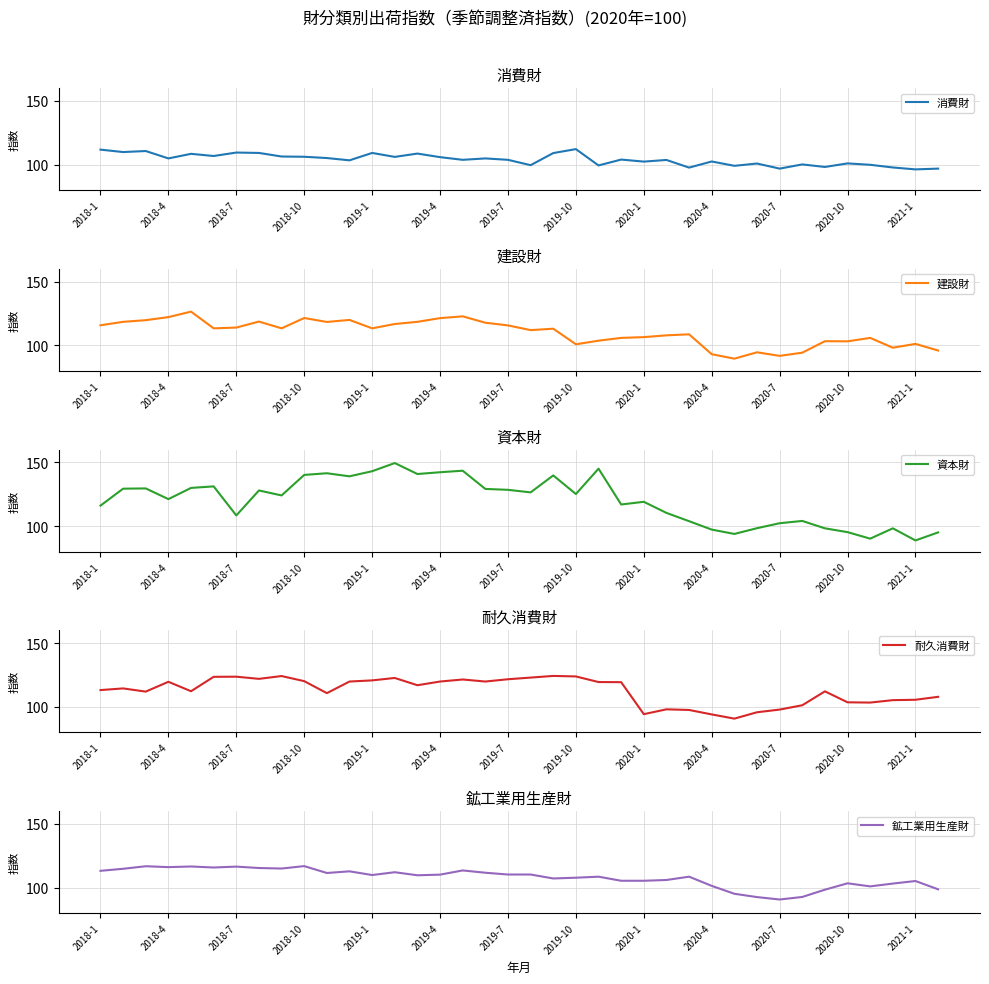

Read the 資本財 value at 37.

95.0